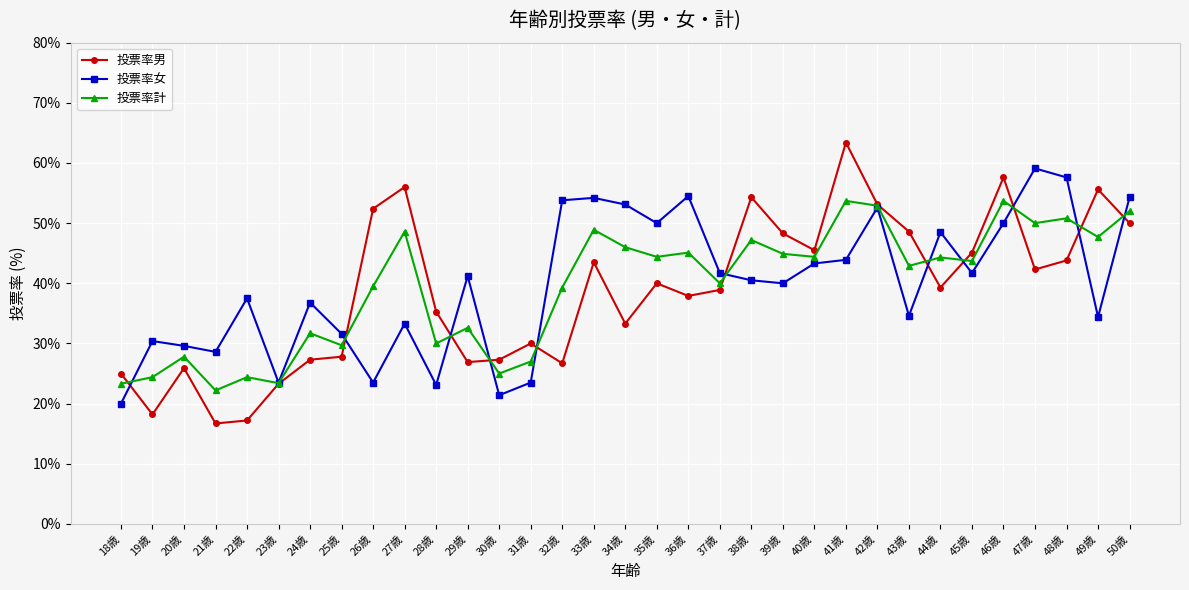

At which label does 投票率女 first exceed 40?

29歳